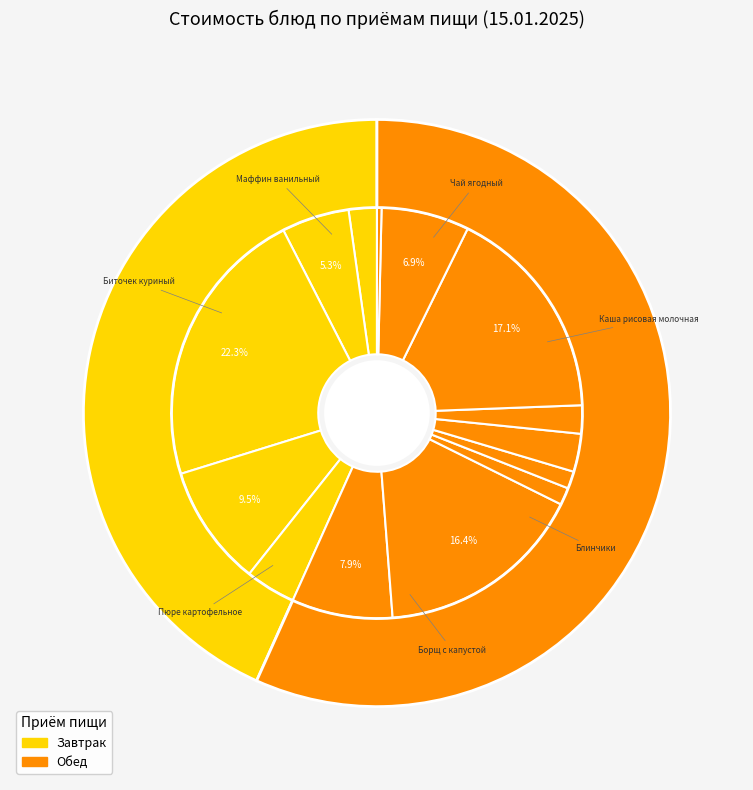

What portion of the pie excludes Повидло?

96.0%